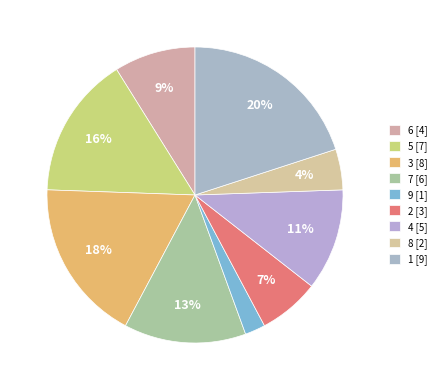

The 5 slice represents 21% of the pie. True or false?

False